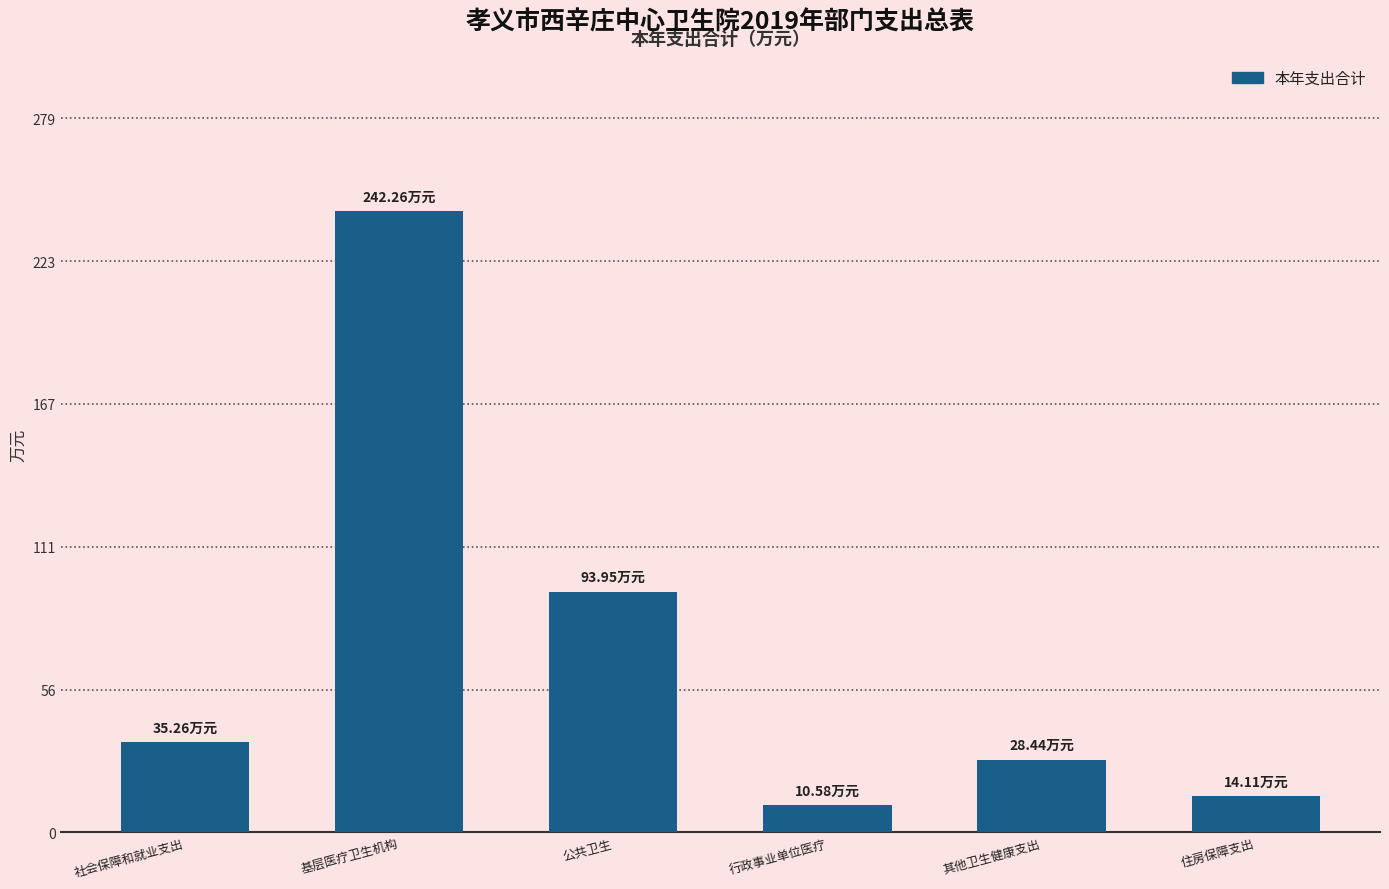

What is the label of the 3rd bar from the left?

公共卫生